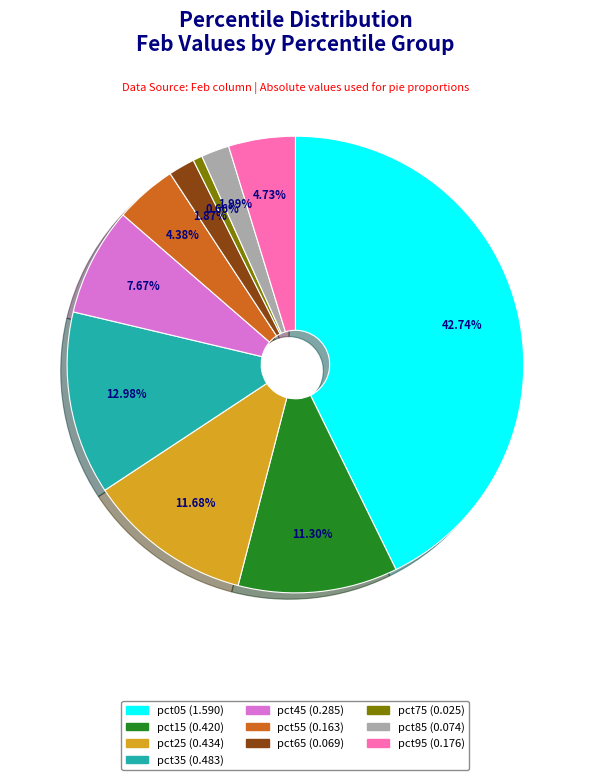

Which has a higher value, pct15 or pct65?

pct15